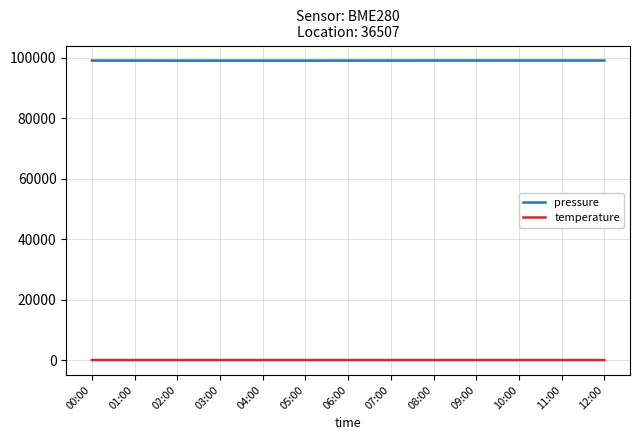

Is this an area chart (filled region under the line)?

No